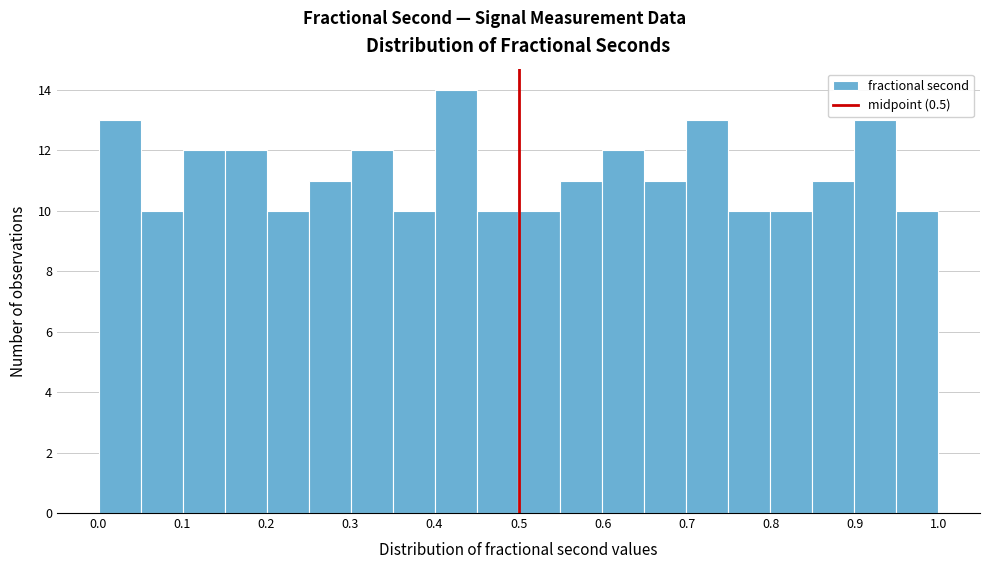

Over which range of the x-axis is the bar tallest?

0.40 to 0.45